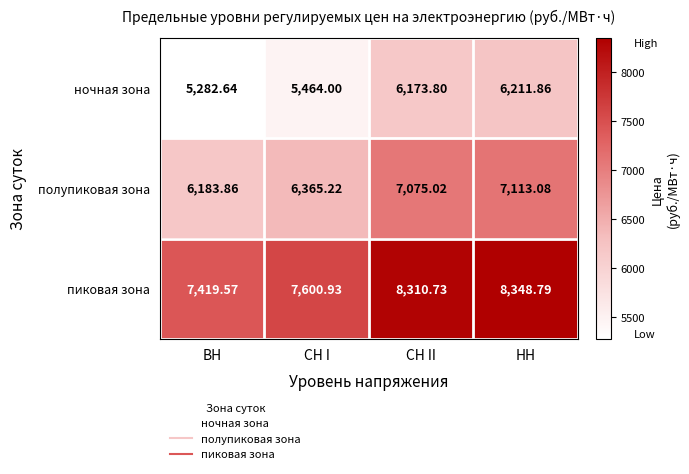

Which category has the highest value across all series?

НН